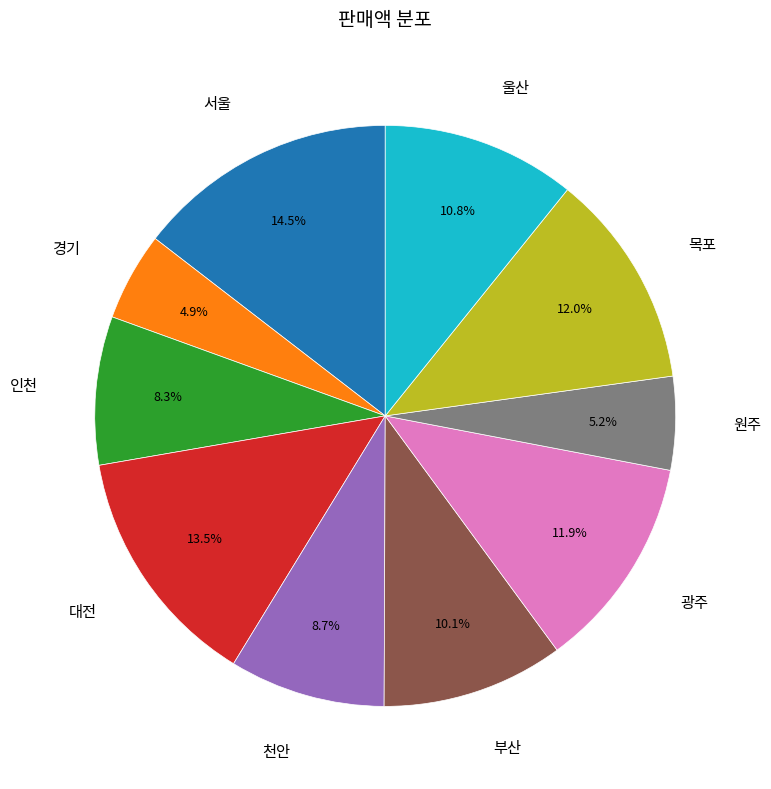

Does any single category account for the majority?

No